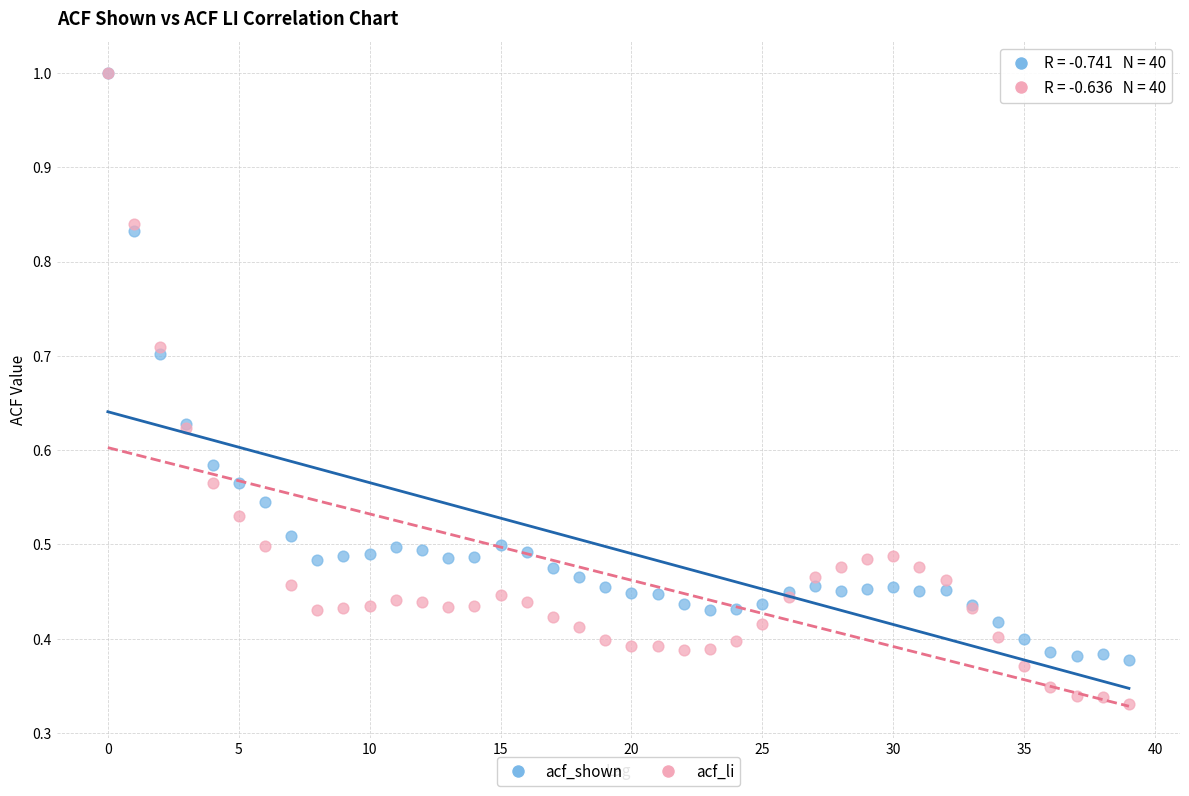

What are all the series names shown in the legend?

acf_shown, acf_li